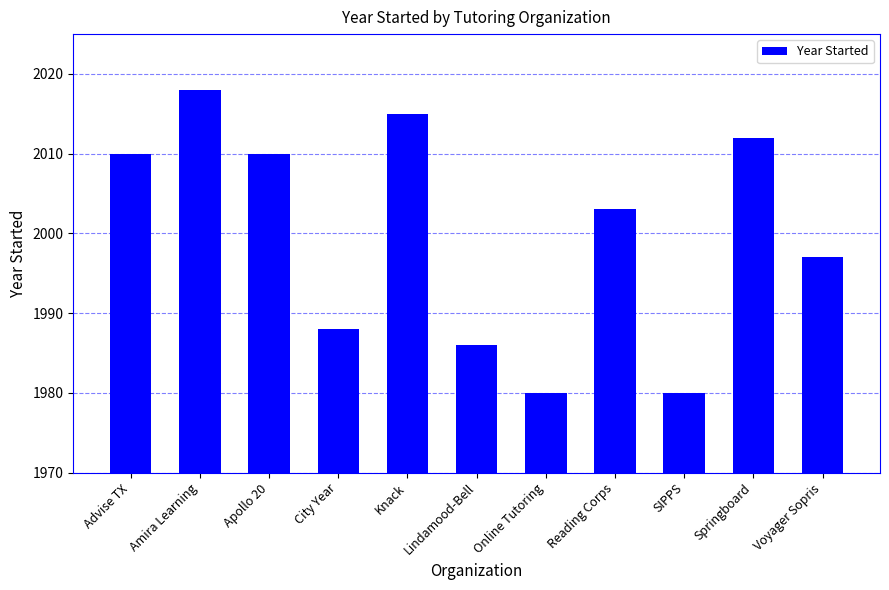

What is the minimum value shown in the chart?

1980